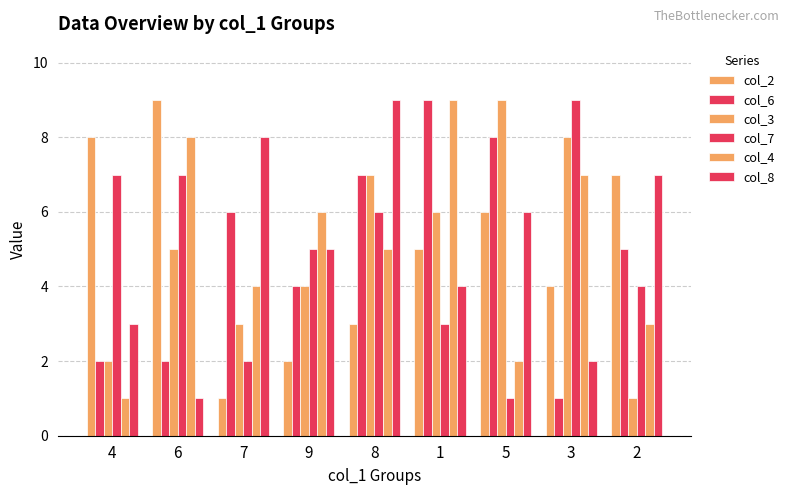

Count the col_3 values in the range 3 to 7.

5